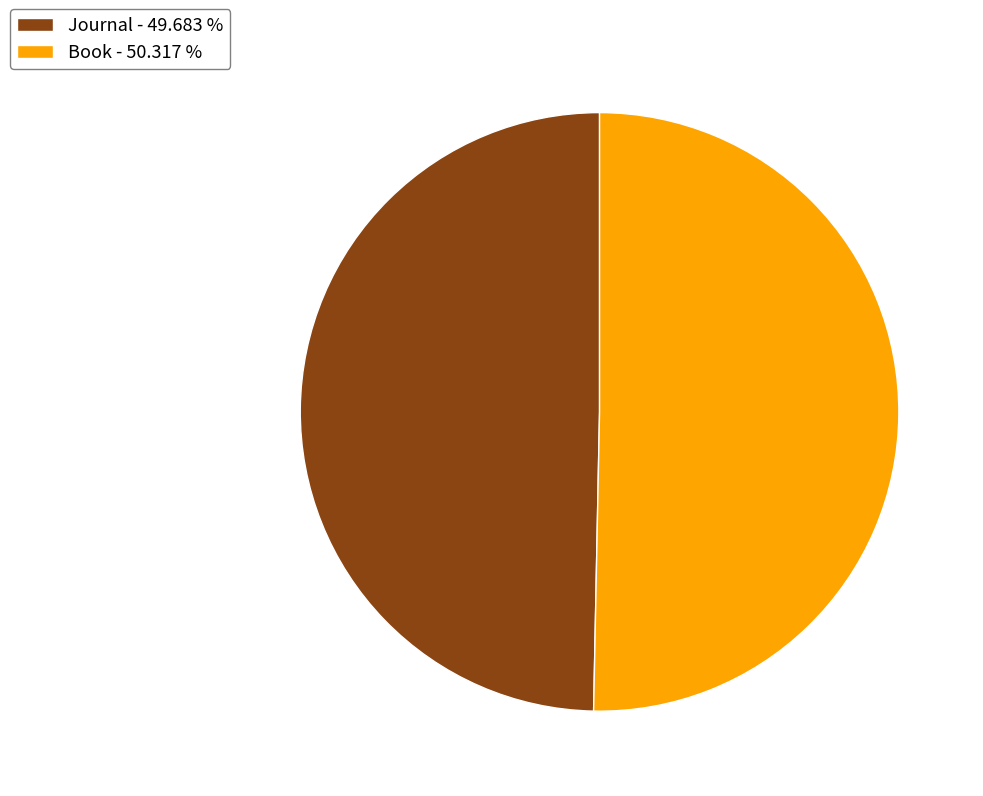

Is it true that Journal is 57% of the pie?

False